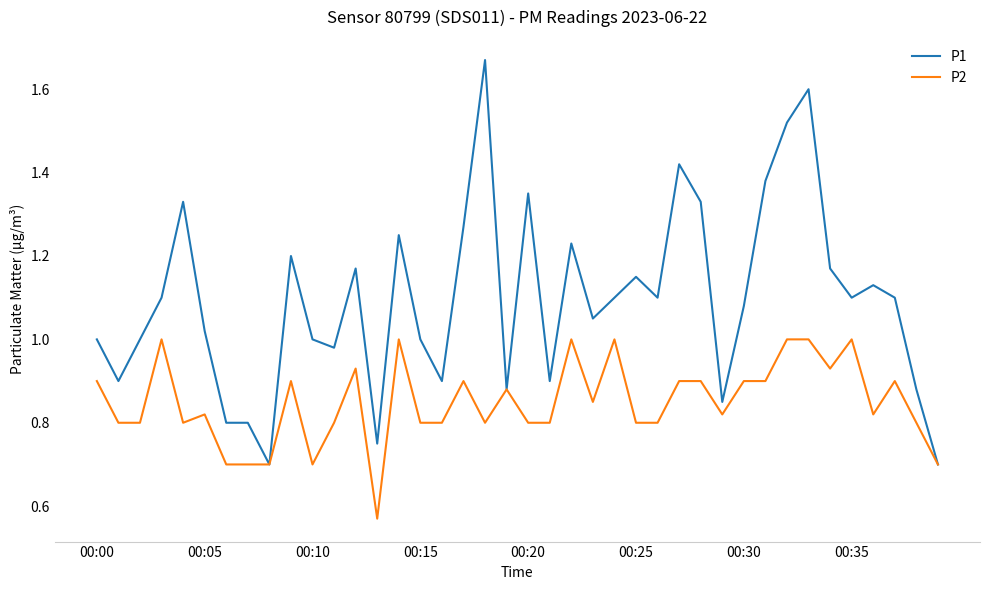

Which series has the largest total across all categories?

P1